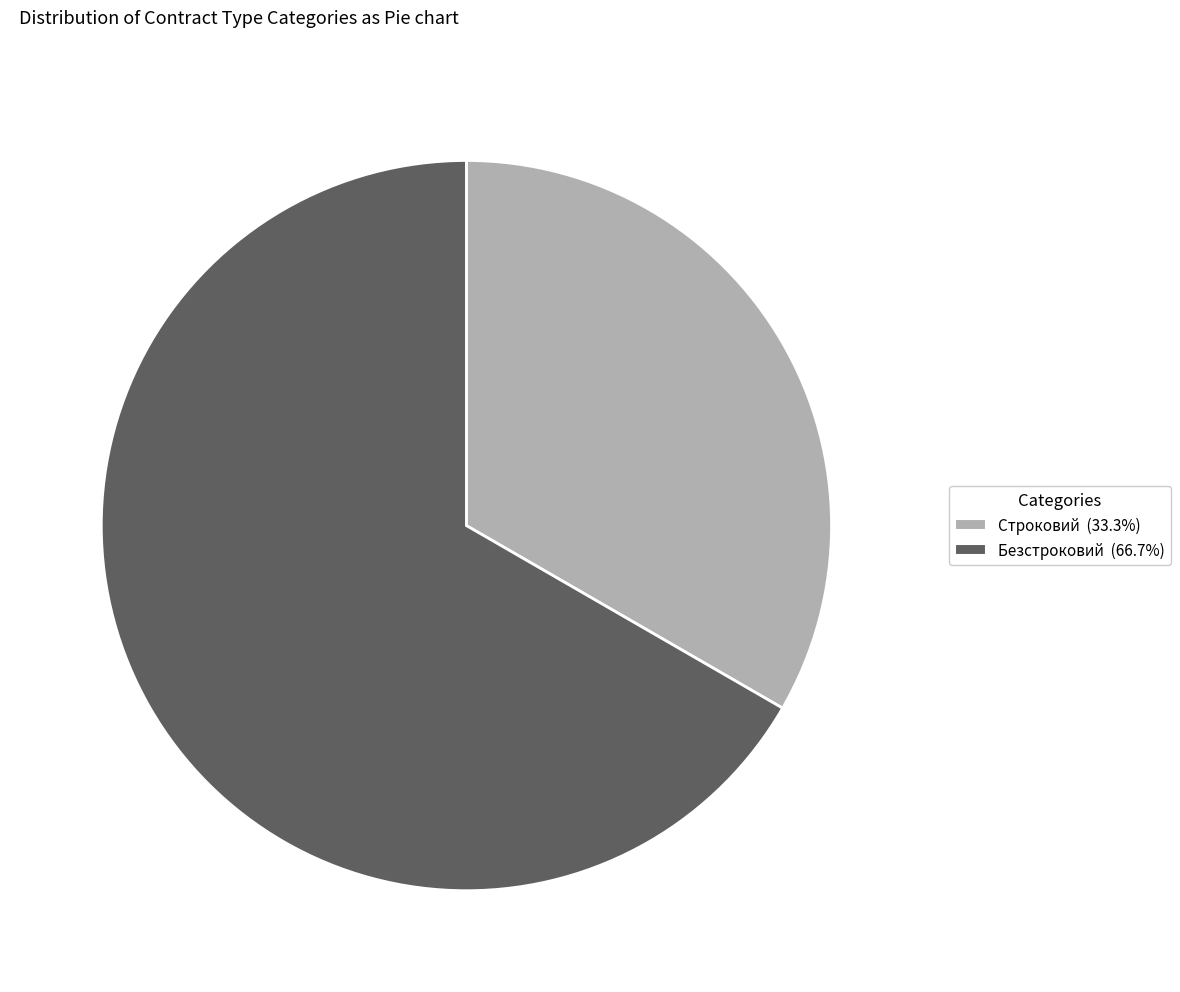

True or false: Безстроковий accounts for 67% of the total.

True